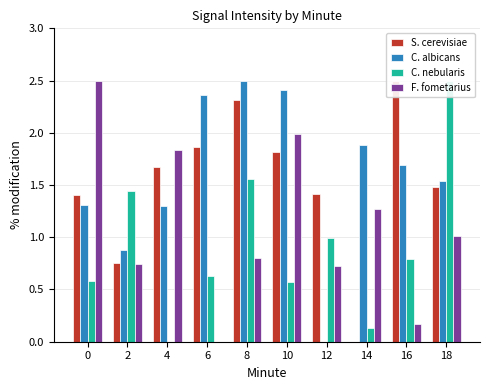

True or false: C. nebularis has a value of 1.4 at 2.

True